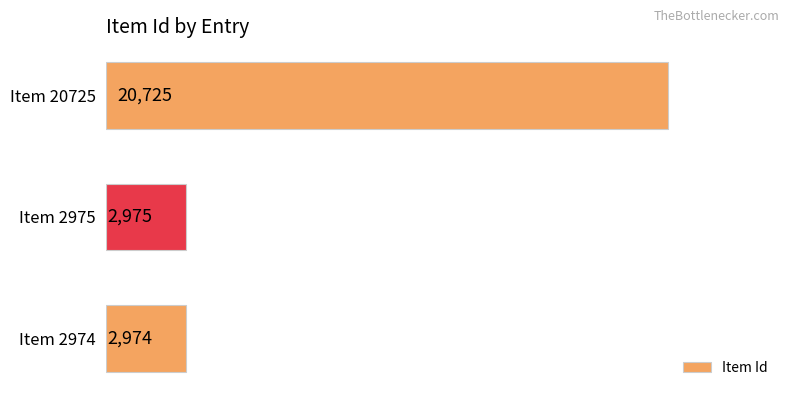

Rank the categories by value from lowest to highest.

Item 2974, Item 2975, Item 20725